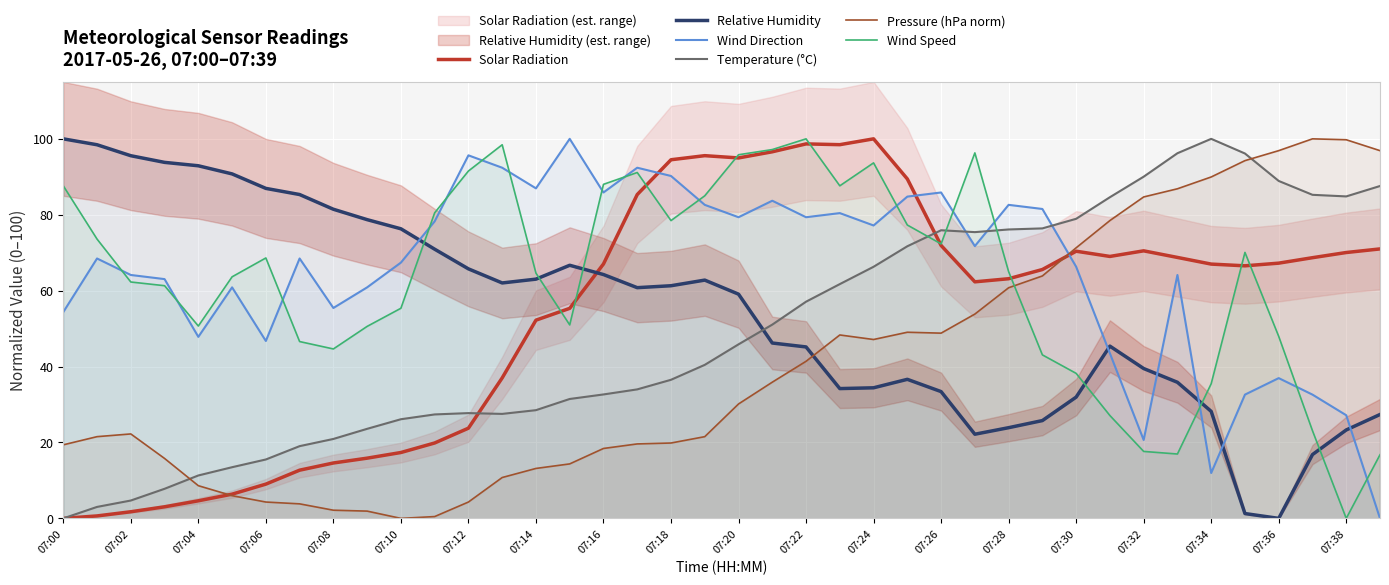

What is the difference between the highest and lowest values at 35?

94.9